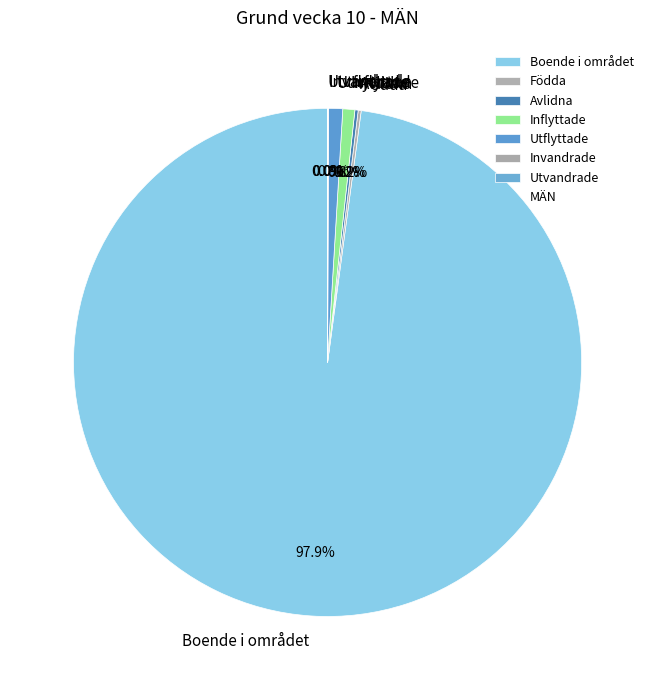

What is the largest slice in the pie chart?

Boende i området